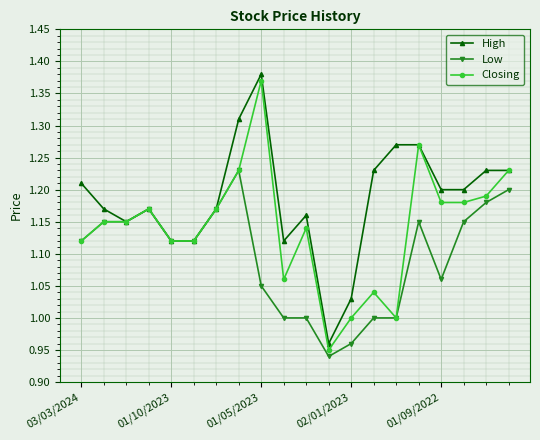

Which series has the largest total across all categories?

High